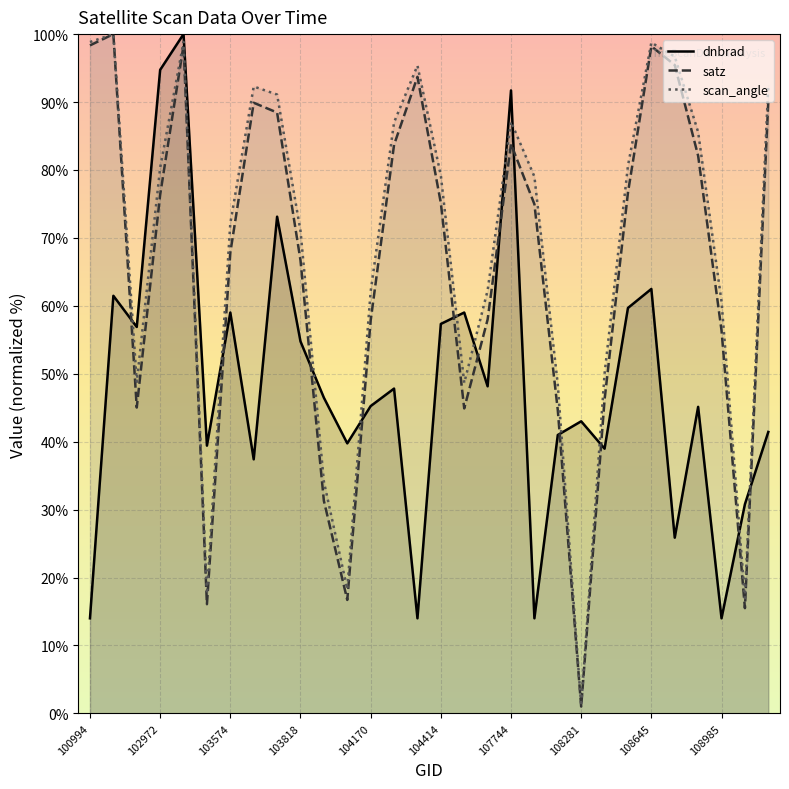

Which series ends up on top after the final intersection of dnbrad and satz?

satz